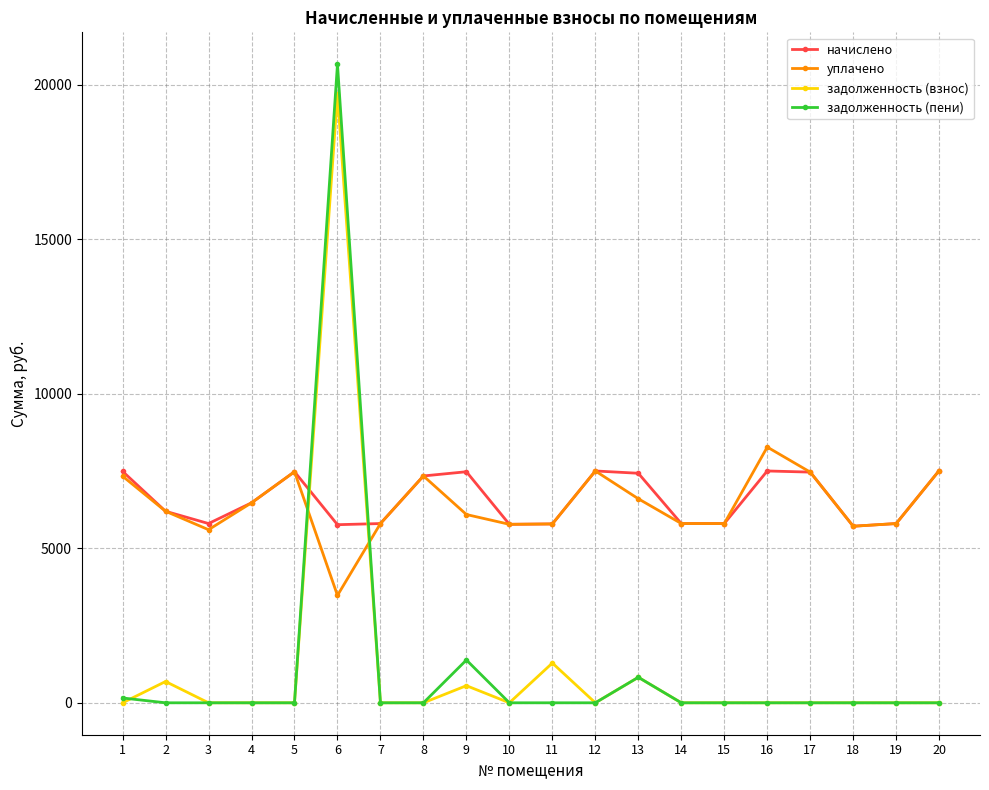

At which category is the sum across all series the highest?

6